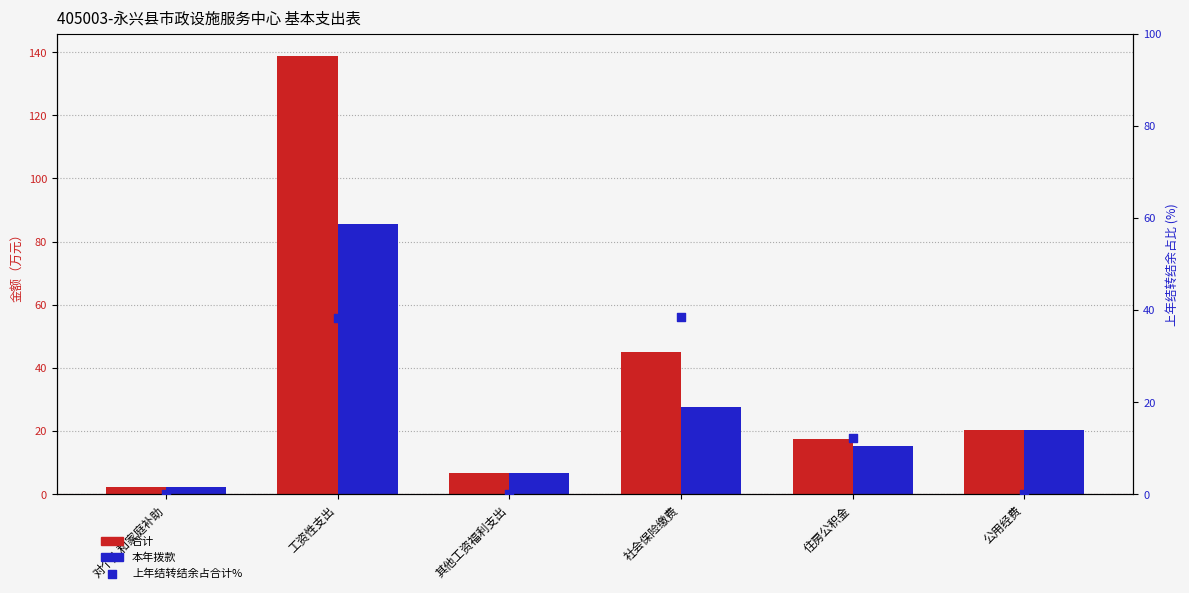

Which series contains the highest Y value?

合计